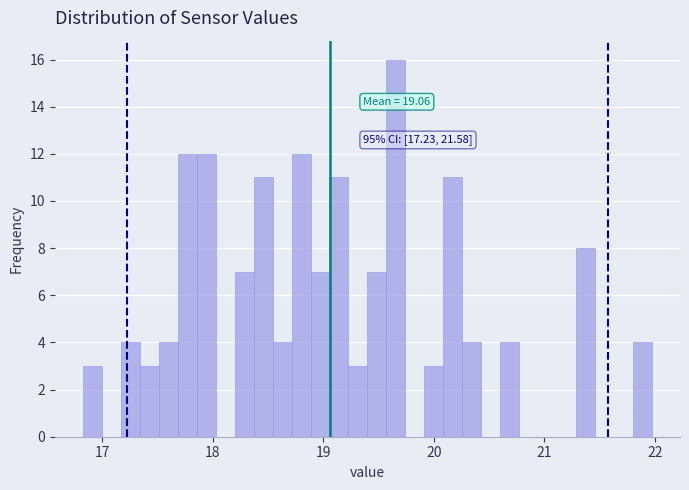

Read against the x-axis, roughly where is the centre of the tallest bar?

19.7